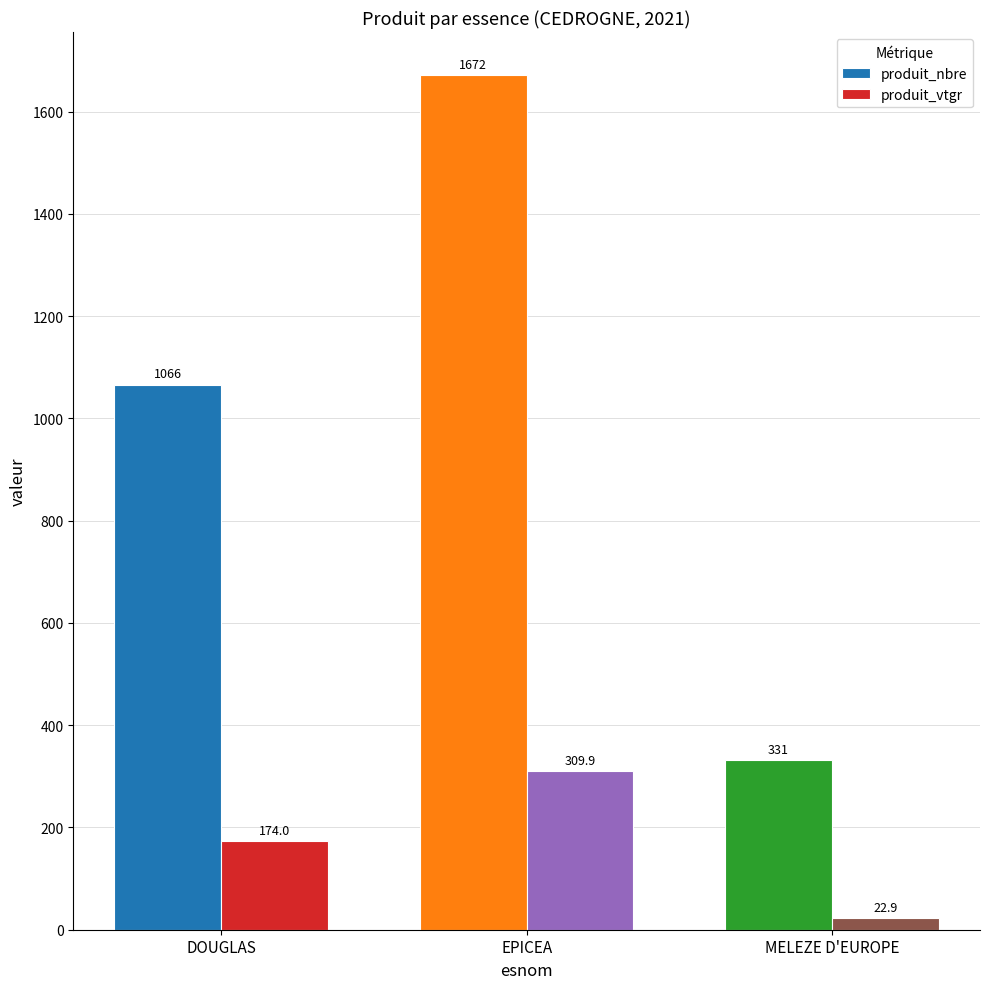

What is the total value across all series at MELEZE D'EUROPE?

353.9